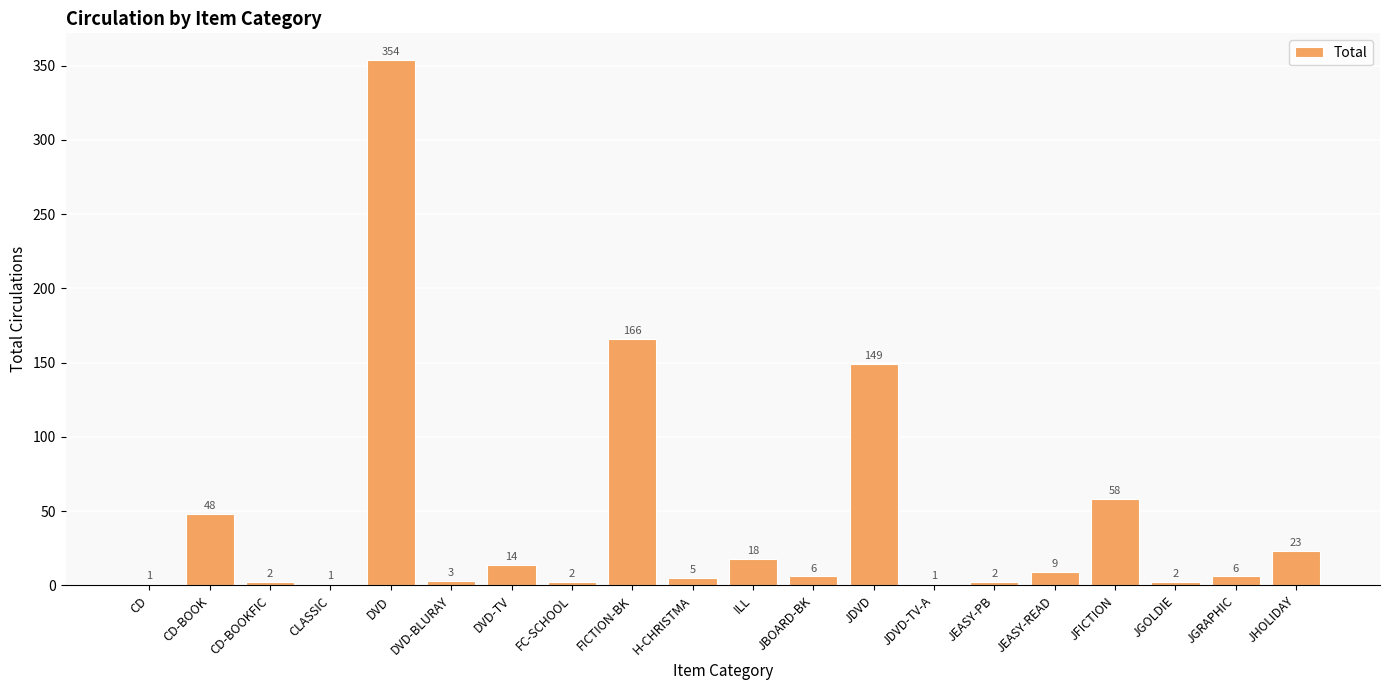

What is the average value?

44